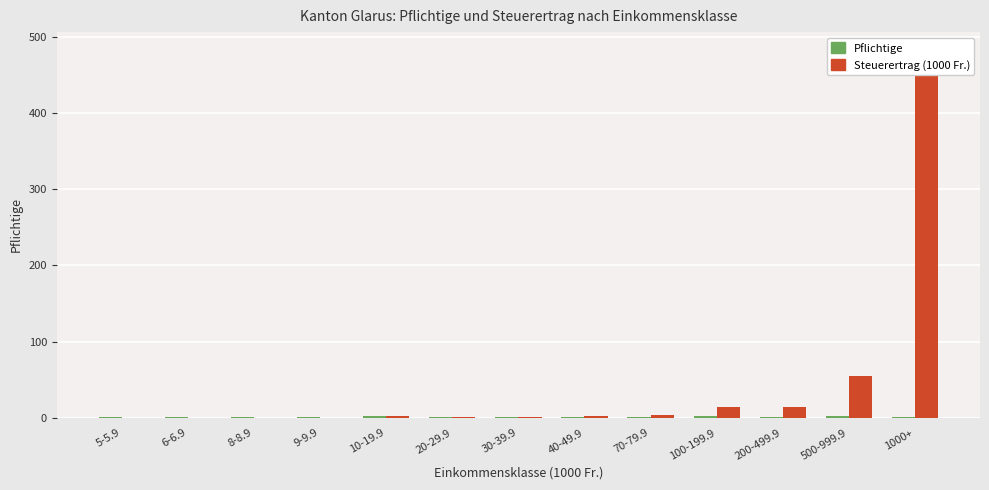

Does the chart contain any negative values?

No